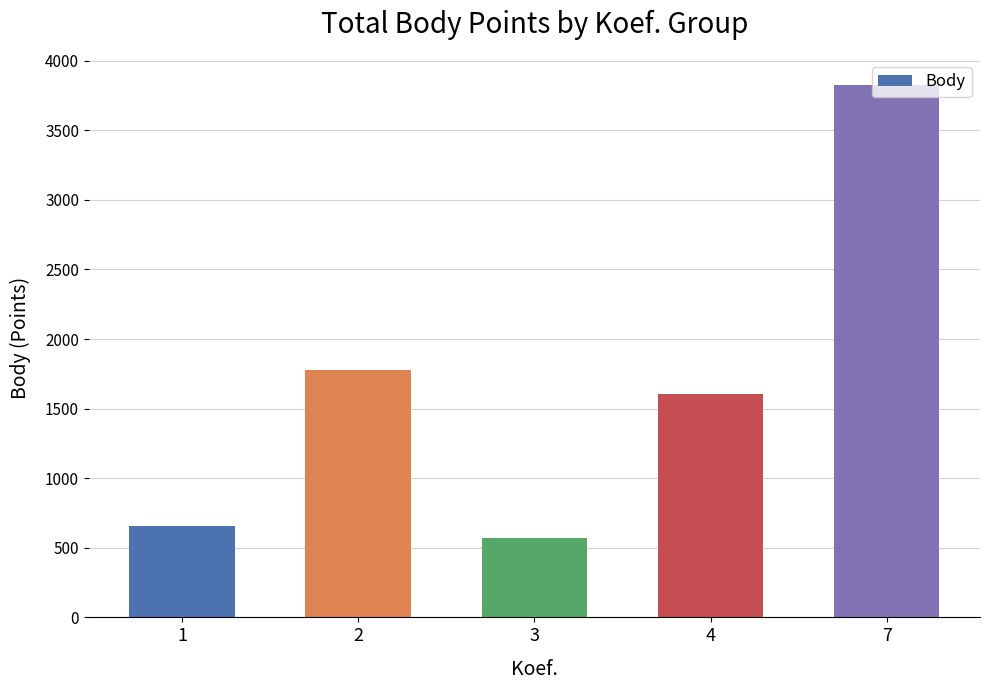

Rank the categories by value from lowest to highest.

3, 1, 4, 2, 7